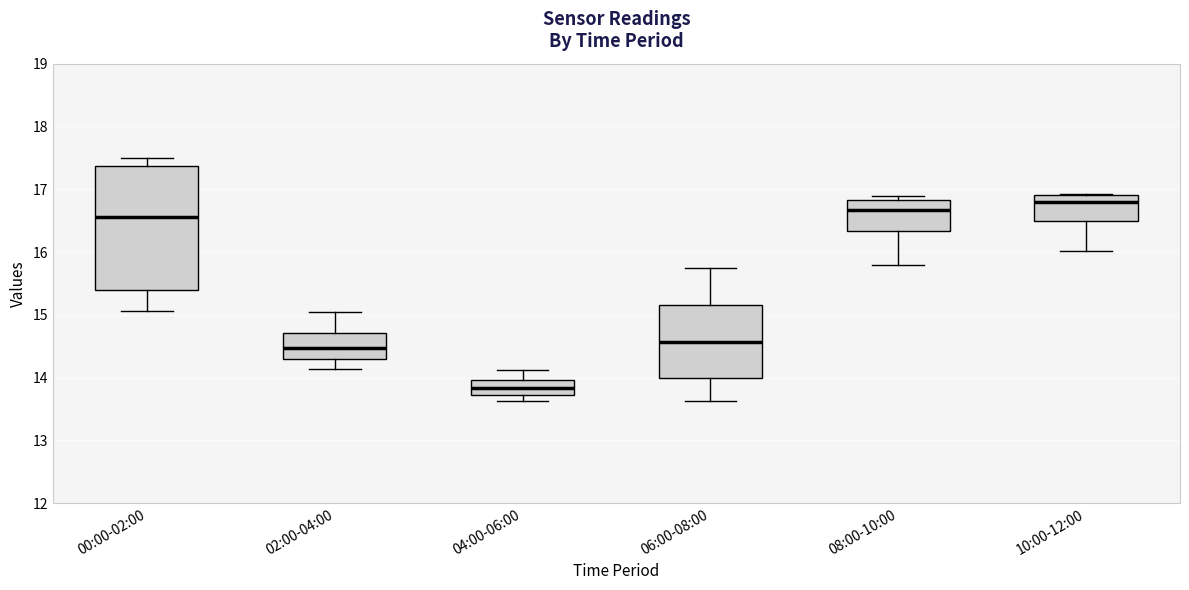

Comparing the boxes themselves (not the whiskers), which one is the tallest?

00:00-02:00